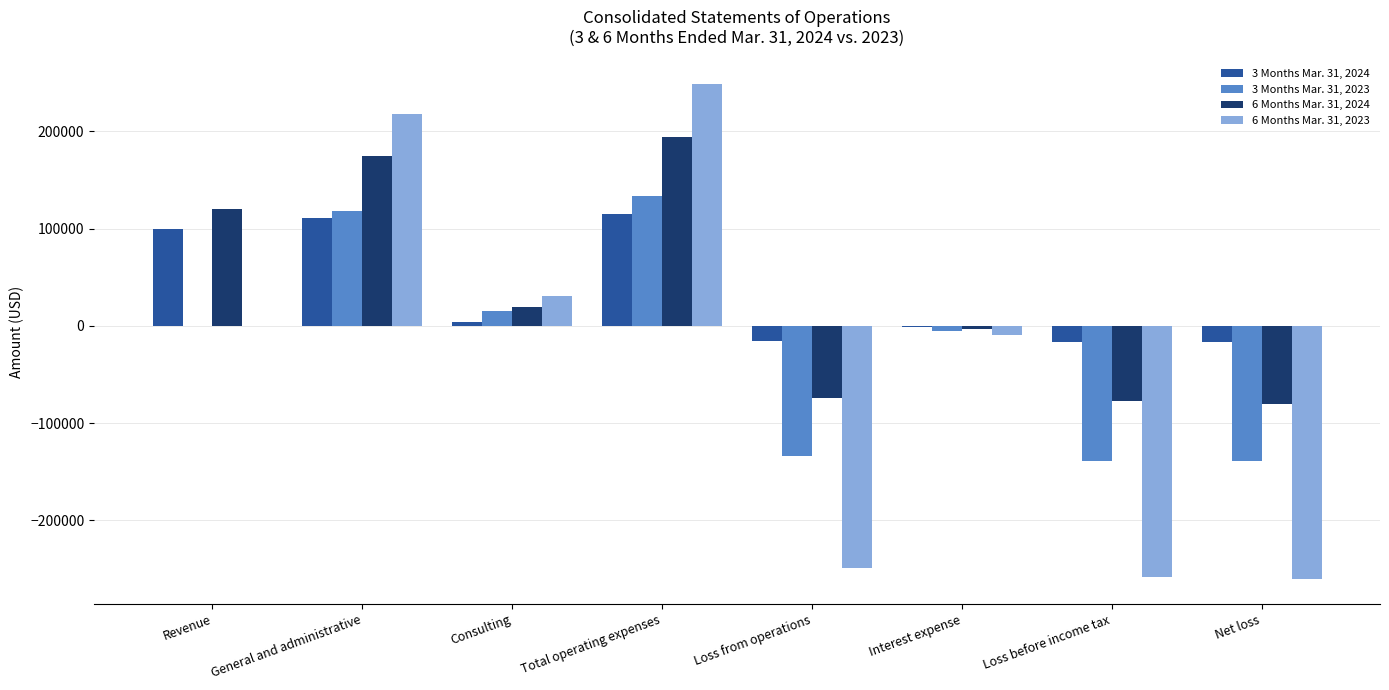

Read the 3 Months Mar. 31, 2023 value at Loss before income tax.

-138458